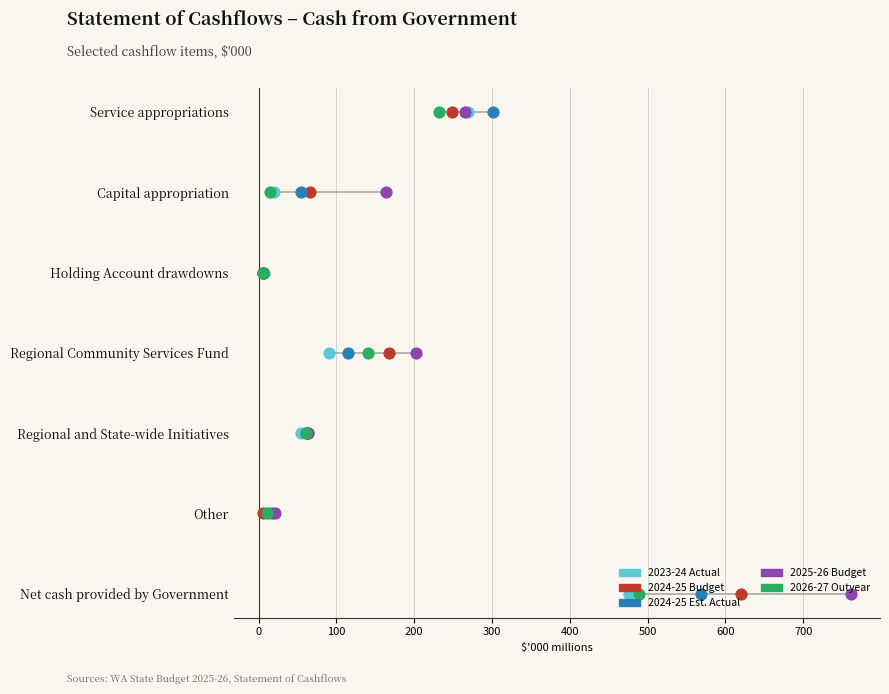

What are all the series names shown in the legend?

2023-24 Actual, 2024-25 Budget, 2024-25 Est. Actual, 2025-26 Budget, 2026-27 Outyear